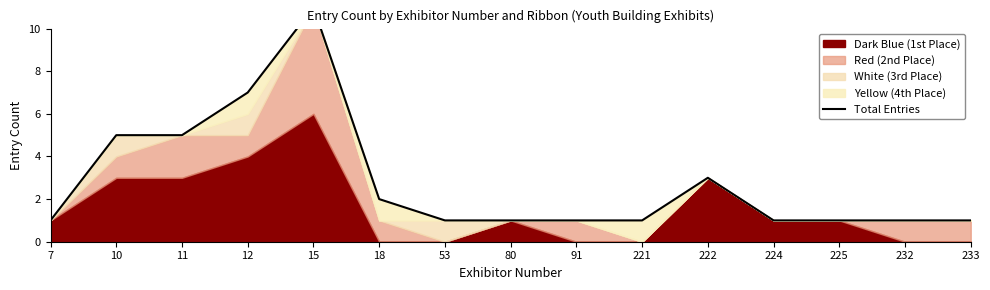

Is it true that the value at 11 is 5?

True